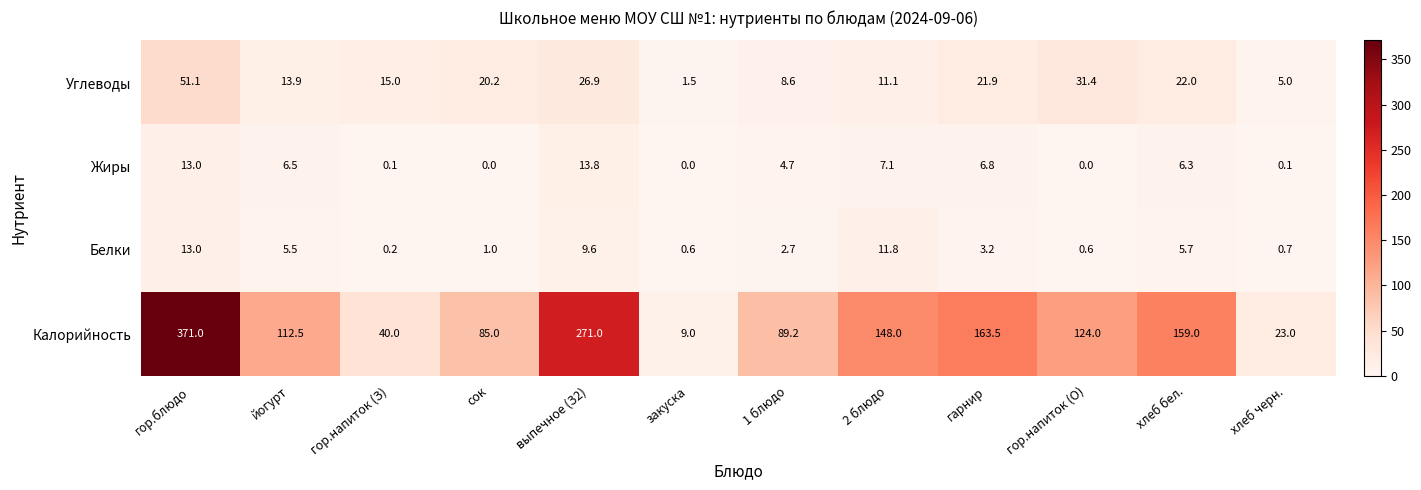

What is the minimum value for Калорийность?

9.0